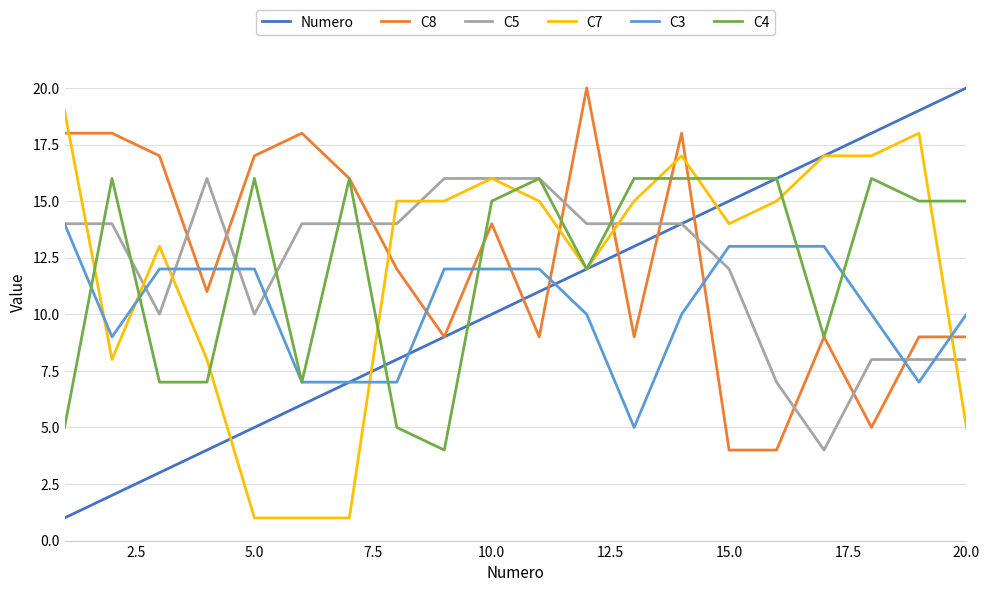

True or false: C3 and C8 cross at least once.

True